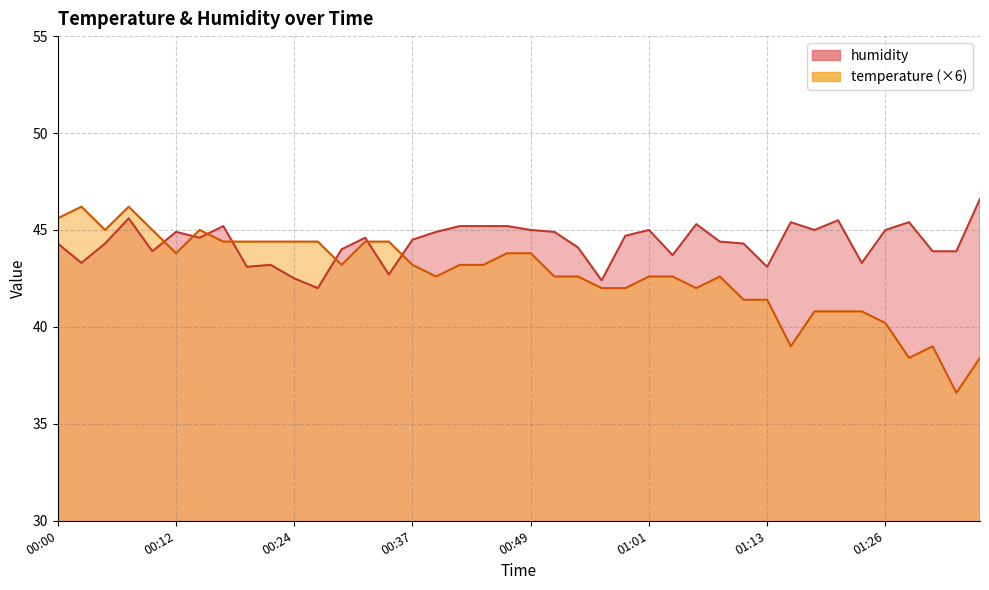

Rank the categories by temperature value from lowest to highest.

01:33, 01:28, 01:36, 01:16, 01:31, 01:26, 01:18, 01:21, 01:23, 01:11, 01:13, 00:56, 00:59, 01:06, 00:39, 00:51, 00:54, 01:01, 01:04, 01:08, 00:29, 00:37, 00:41, 00:44, 00:12, 00:46, 00:49, 00:17, 00:19, 00:22, 00:24, 00:27, 00:32, 00:34, 00:05, 00:10, 00:14, 00:00, 00:02, 00:07